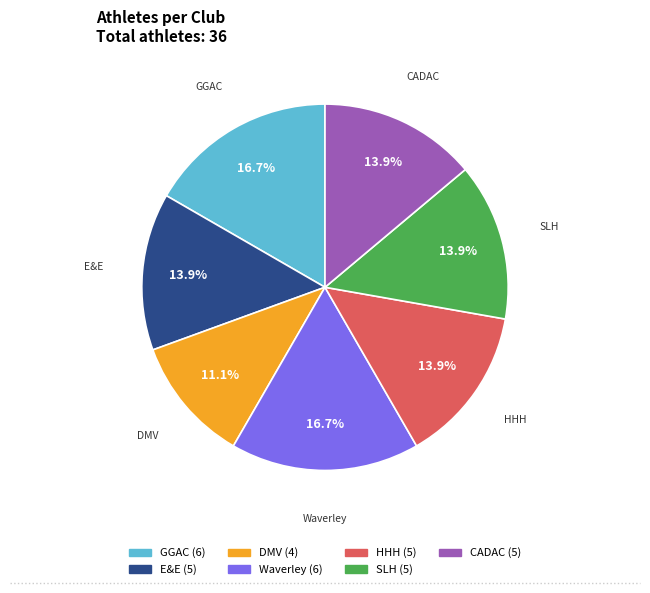

Does any single category account for the majority?

No